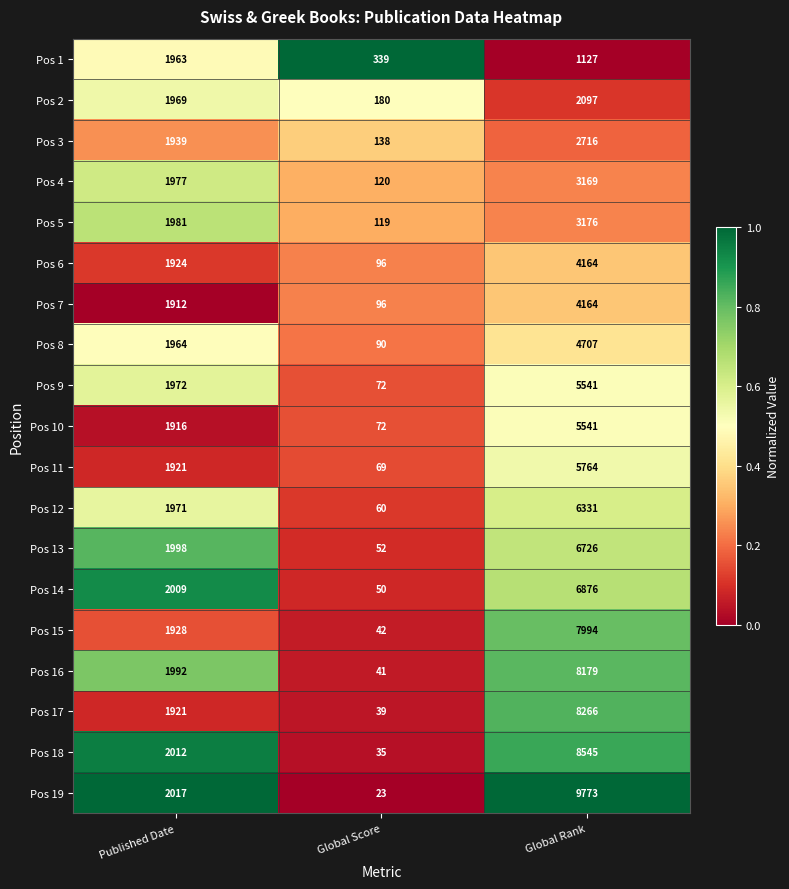

What is the maximum value for Pos 18?

8545